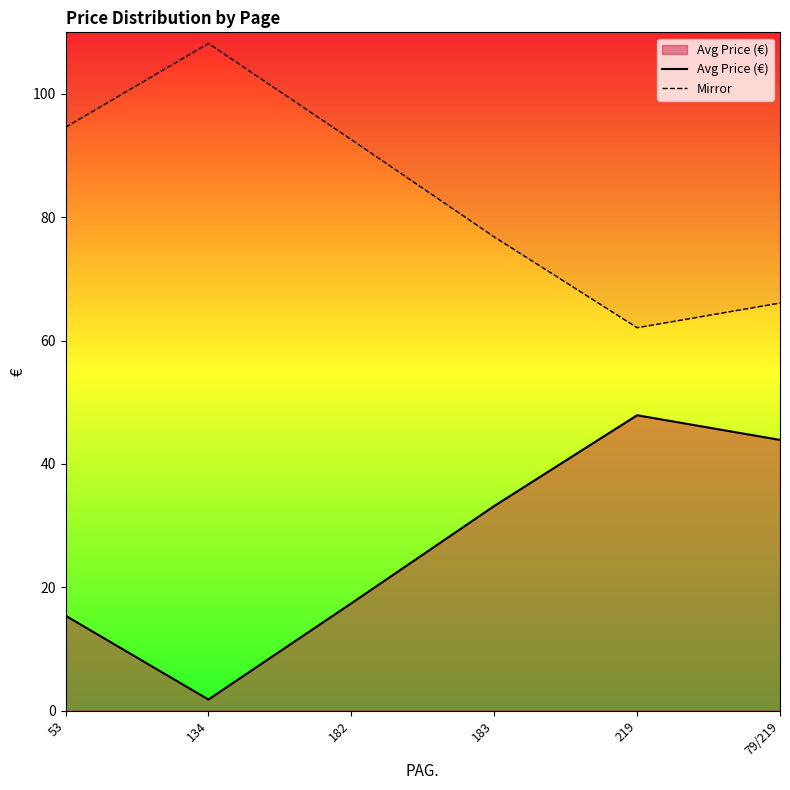

What is the difference between the maximum and minimum values in the Avg Price (€) series?

46.1